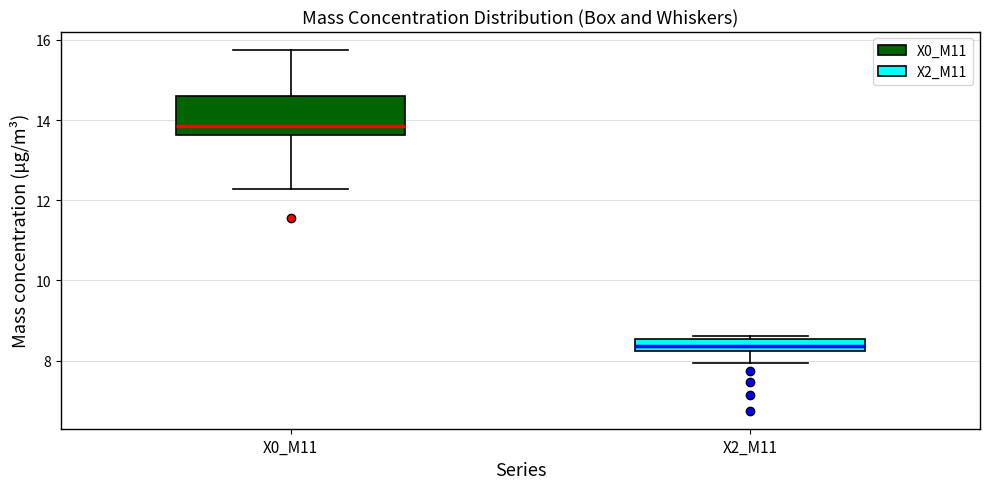

Which box is the tallest, from its lower edge to its upper edge?

X0_M11